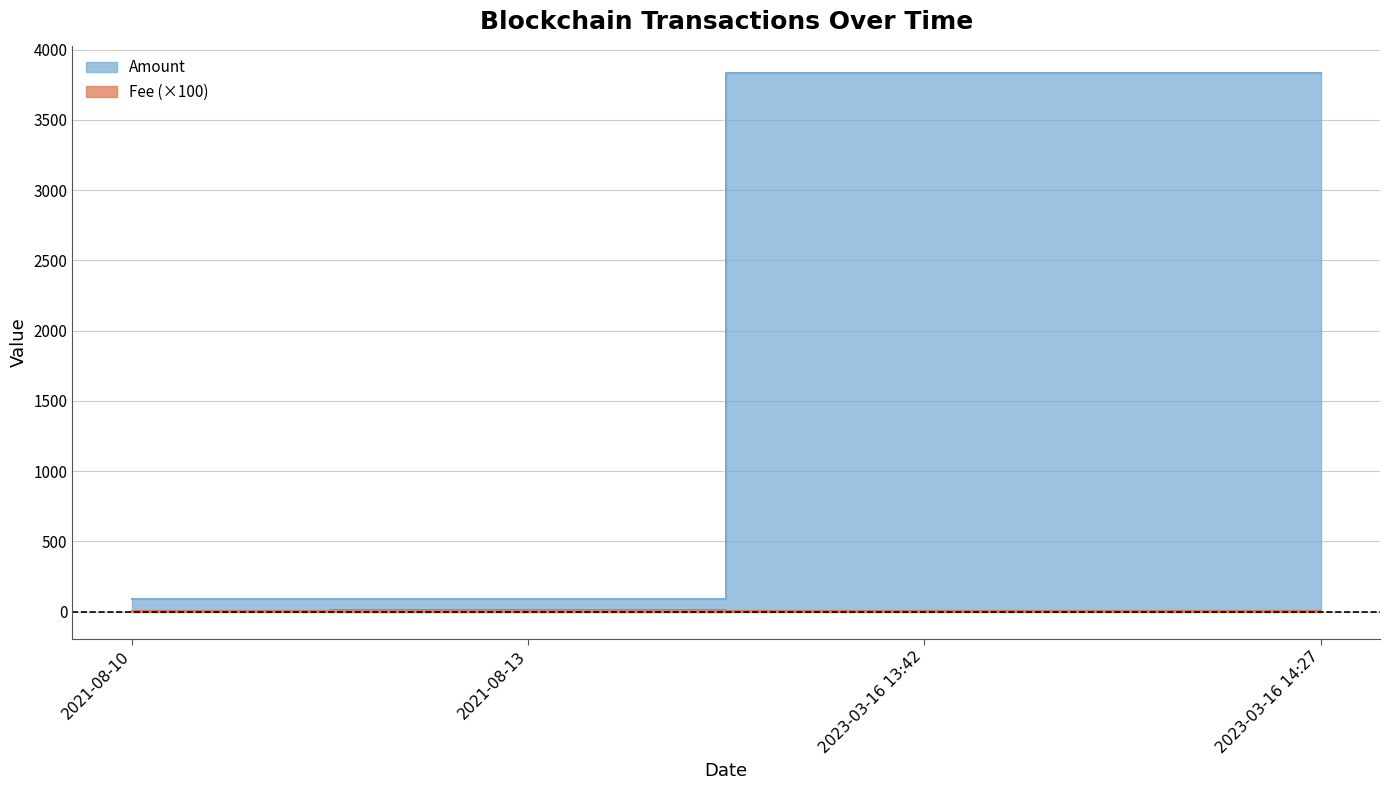

What is the difference between the Fee values at 2021-08-10 and 2023-03-16 14:27?

1.0